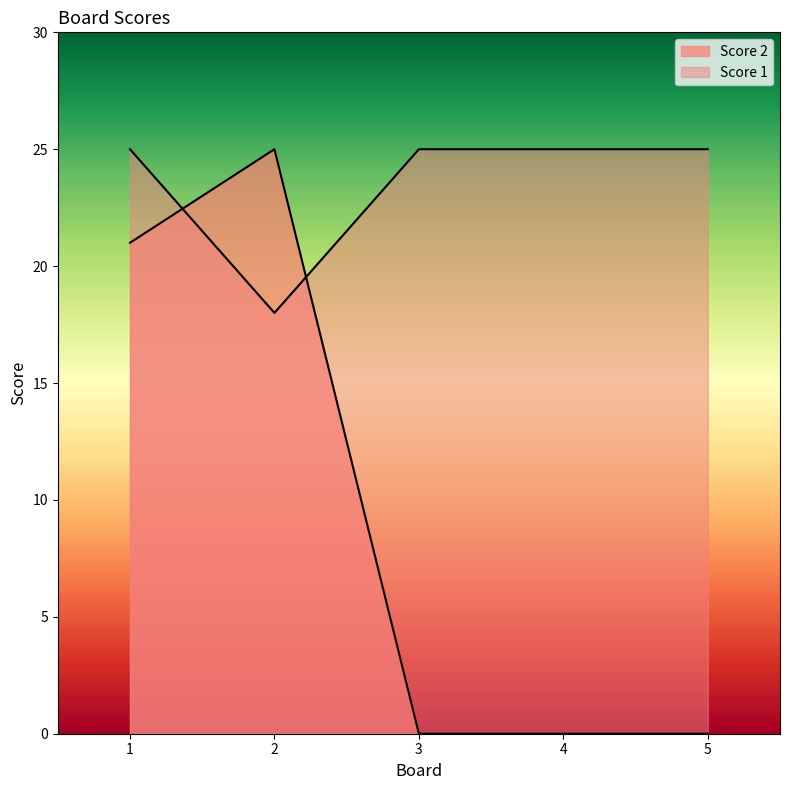

True or false: Score 2 has more than 1 points higher than both neighbors.

False